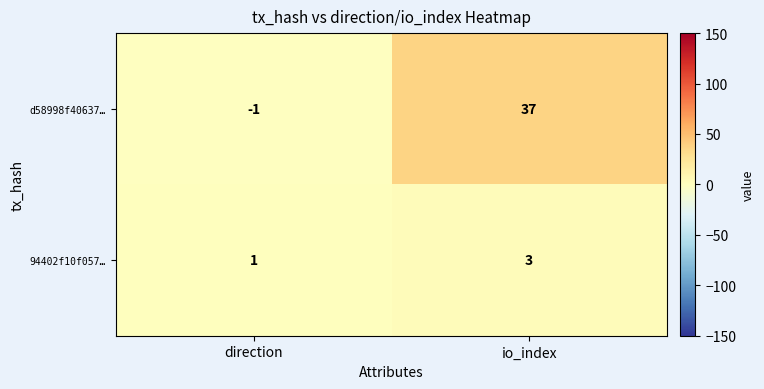

What is the average value of the d58998f40637… series?

18